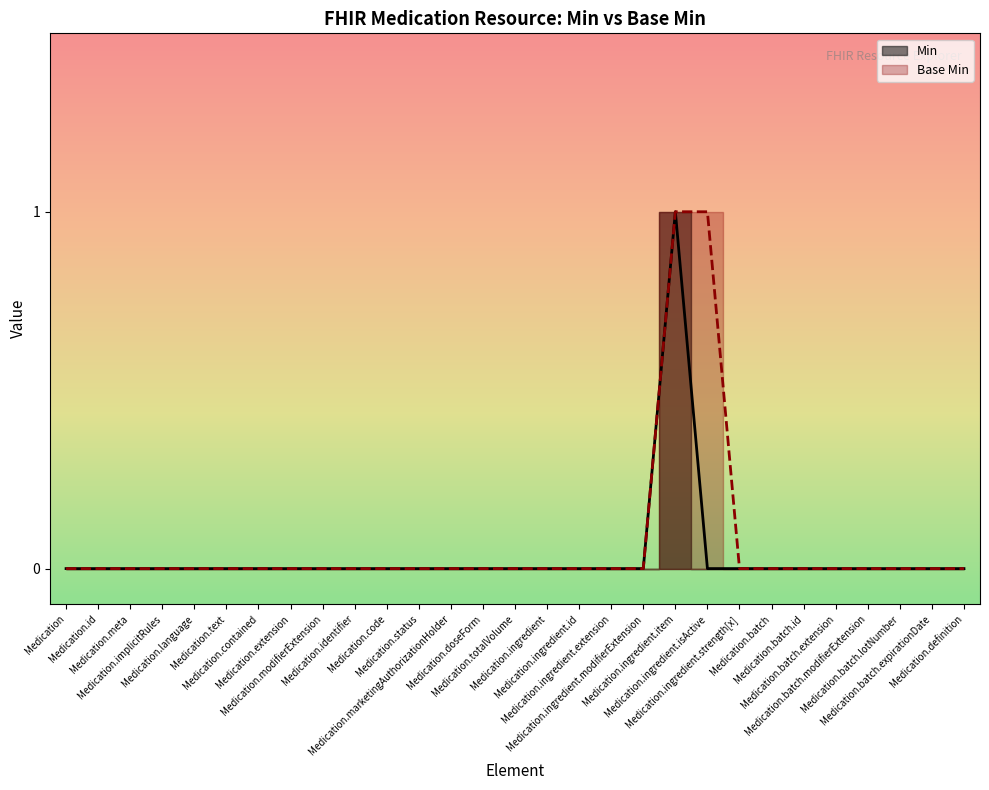

True or false: Base Min has a value of 0 at Medication.definition.

True